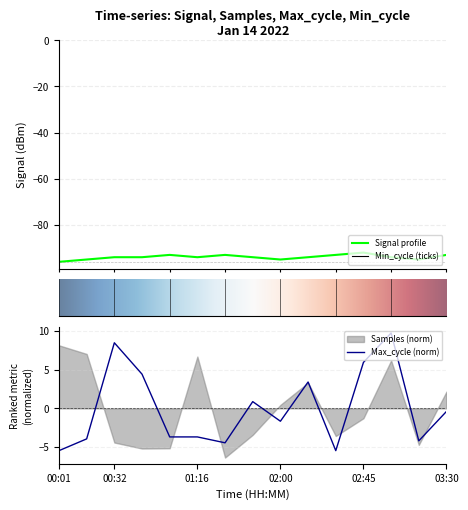

True or false: Signal and Max_cycle cross at least once.

False